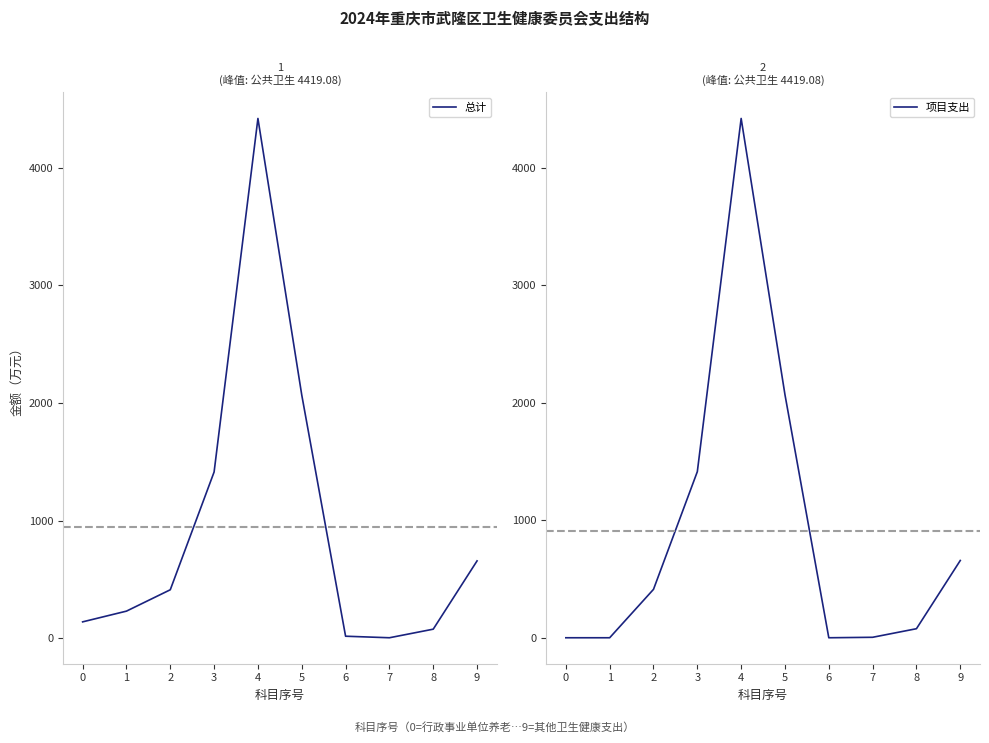

The 项目支出 series shows 0.0 at 6. True or false?

True